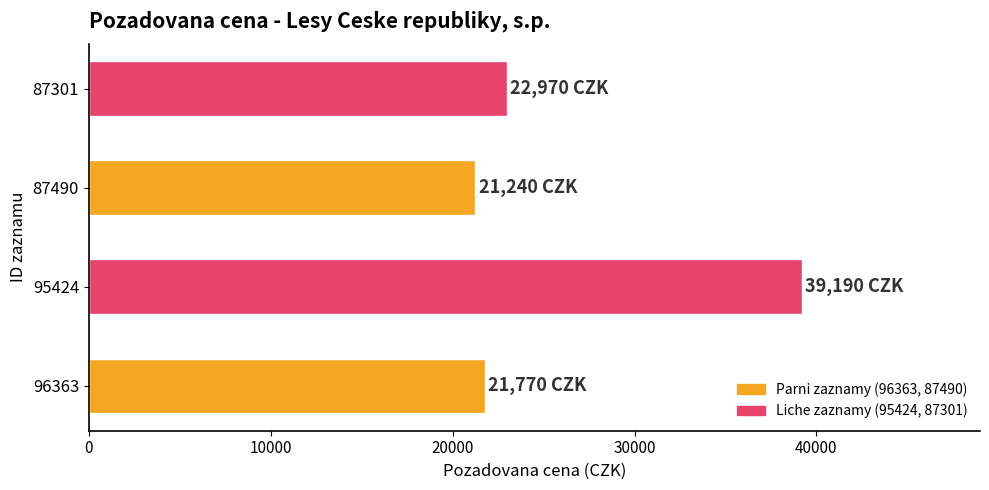

List the labels in order of value, smallest first.

87490, 96363, 87301, 95424